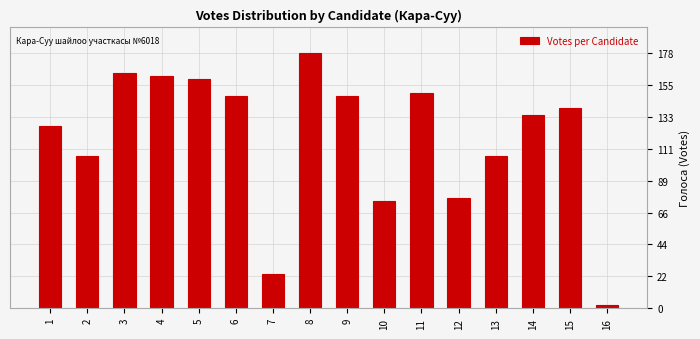

Reading right to left, transcribe all the data shown in this chart.

16=2	15=140	14=135	13=106	12=77	11=150	10=75	9=148	8=178	7=24	6=148	5=160	4=162	3=164	2=106	1=127